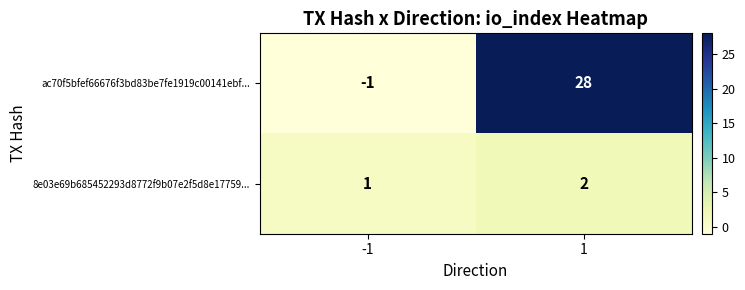

Rank the series by their maximum value, from highest to lowest.

ac70f5bfef66676f3bd83be7fe1919c00141ebf..., 8e03e69b685452293d8772f9b07e2f5d8e17759...